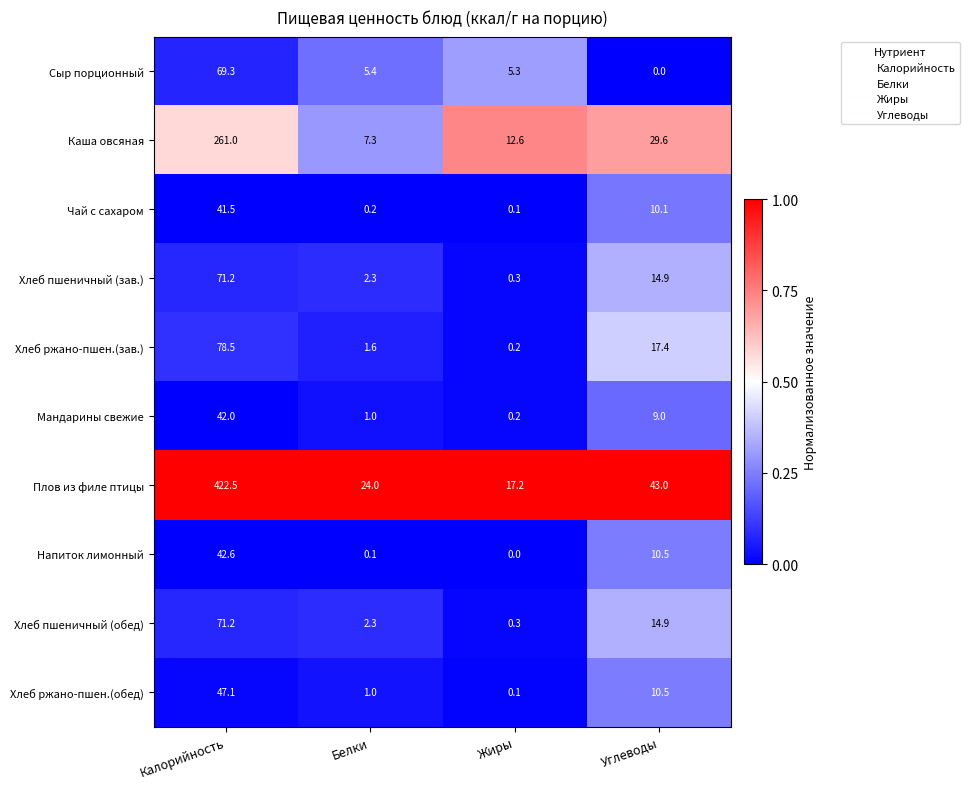

Between Белки and Жиры, which series saw the biggest shift?

Плов из филе птицы